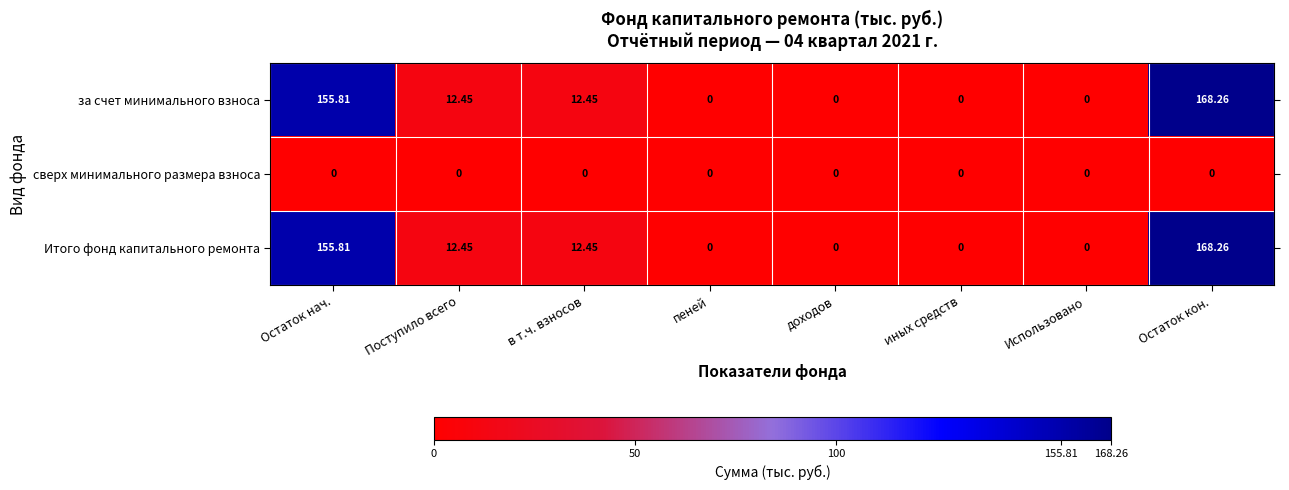

At which category is the sum across all series the highest?

Остаток кон.